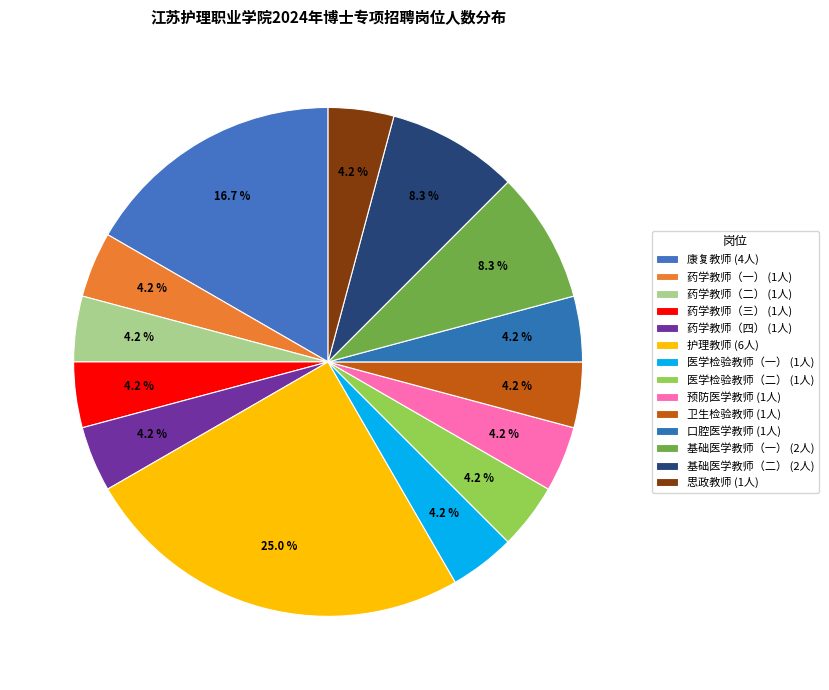

To the nearest percent, what is the combined percentage of 基础医学教师（二） and 医学检验教师（一）?

12%